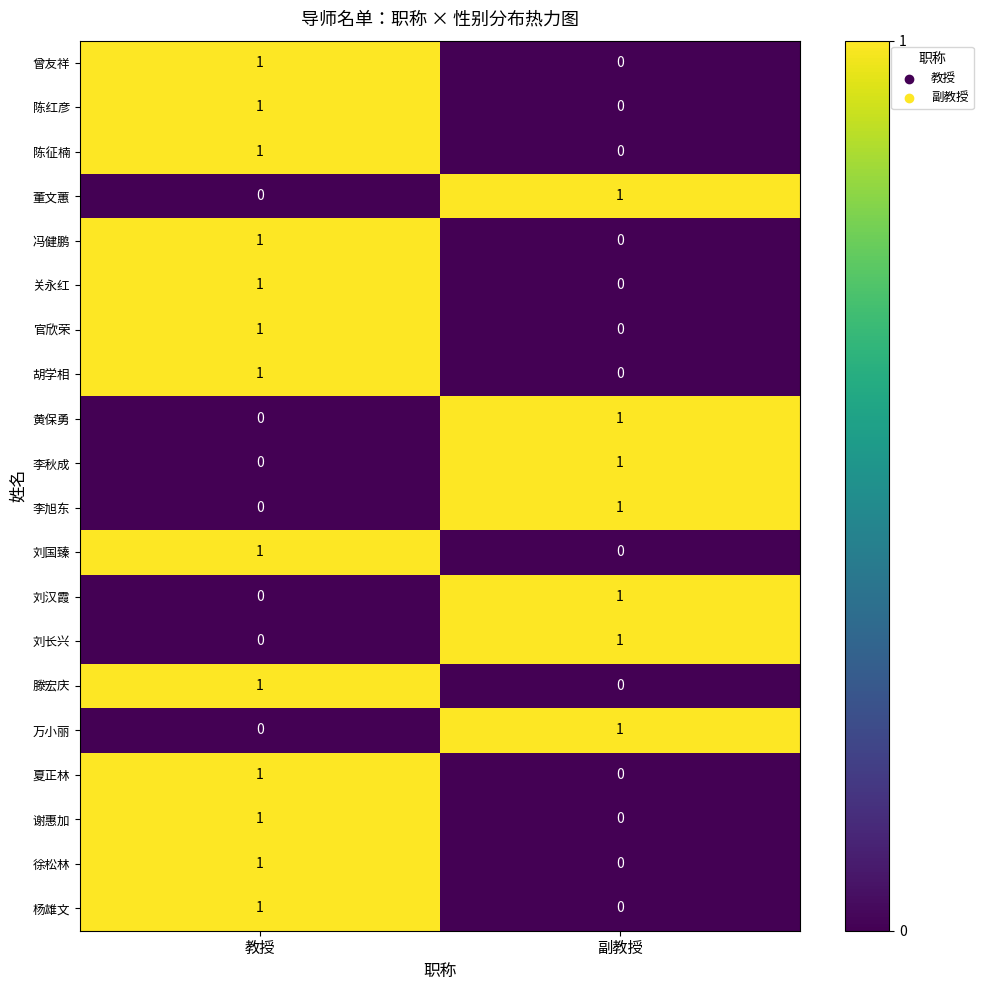

At how many categories does at least one series exceed 0?

2